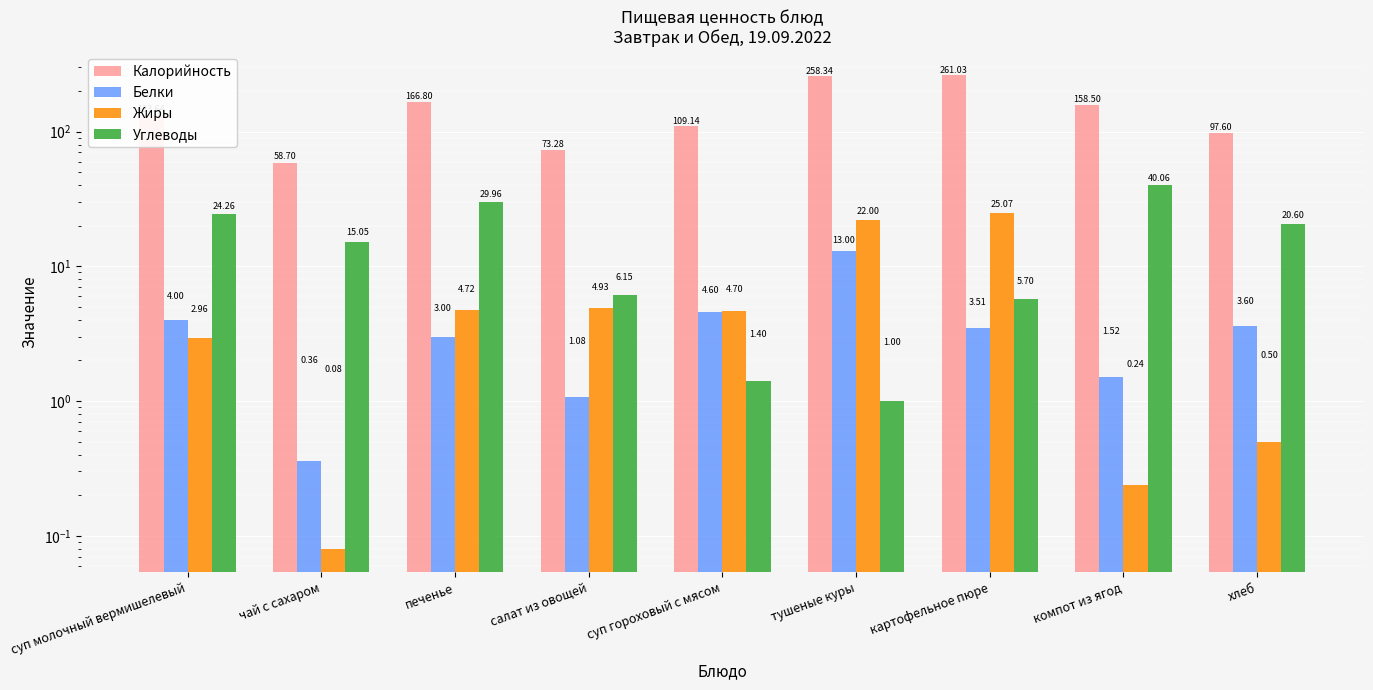

Where is Жиры nearest to the value 12?

салат из овощей